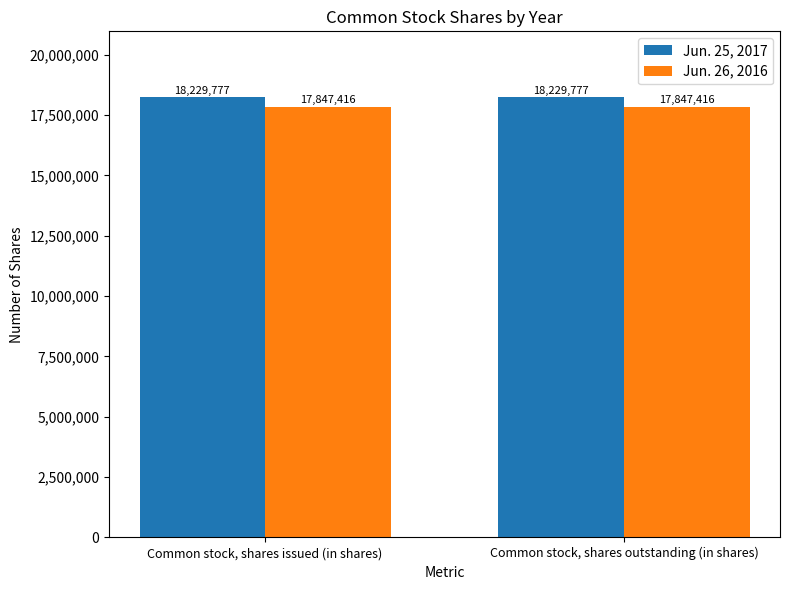

The Jun. 26, 2016 series shows 27173562 at Common stock, shares outstanding (in shares). True or false?

False